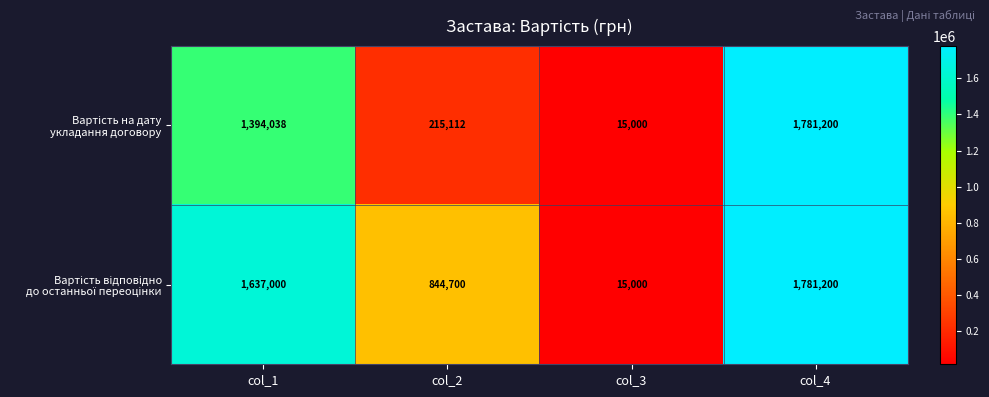

Which category has the highest value across all series?

col_4